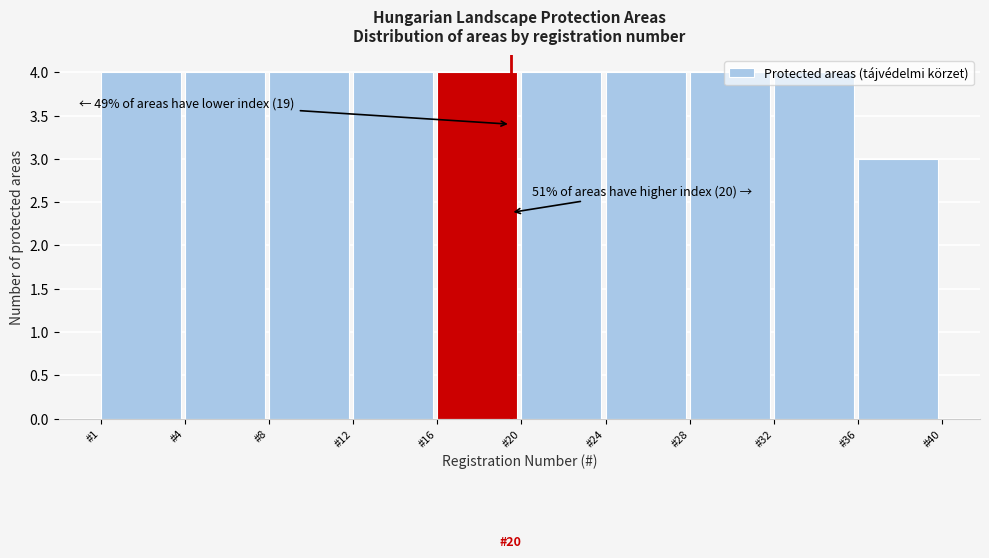

What is the greatest value displayed?

4